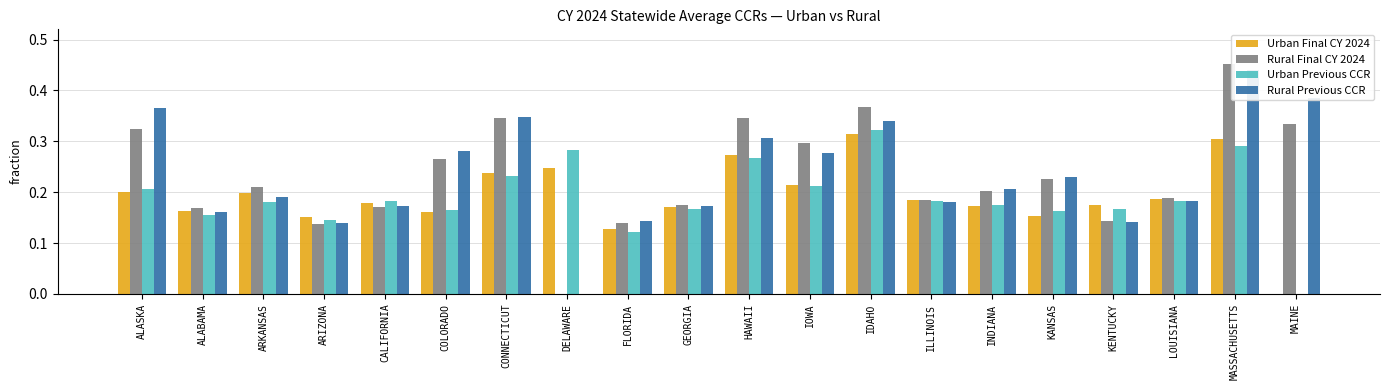

At how many categories does at least one series exceed 0?

20